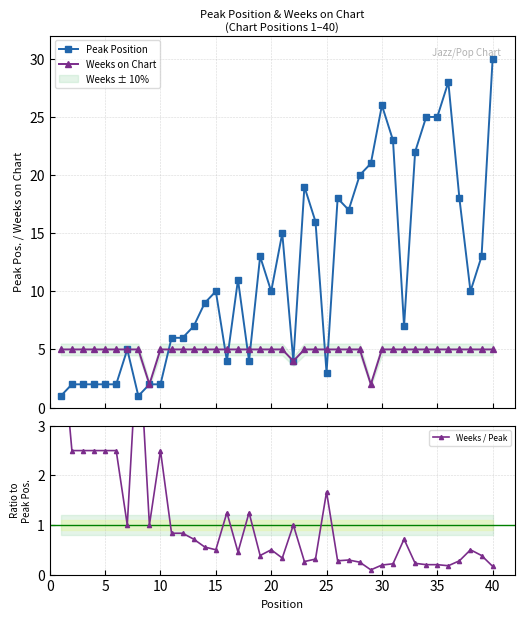

Which series has the largest total across all categories?

Peak Position